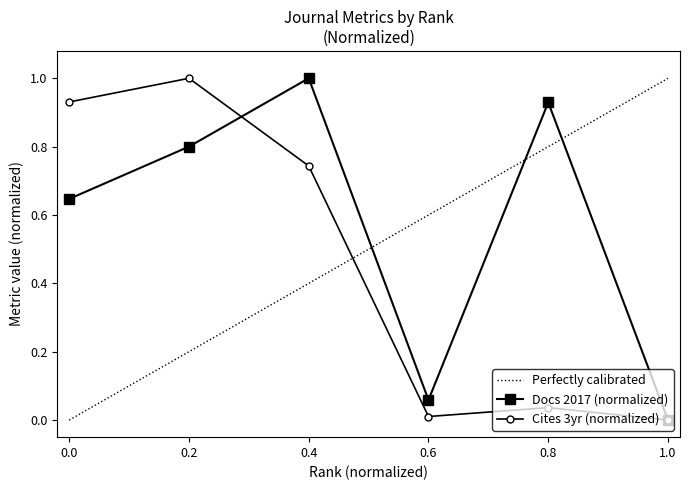

After their last crossing, which series has the higher values: Total Cites (3years) or Total Docs. (2017)?

Total Docs. (2017)